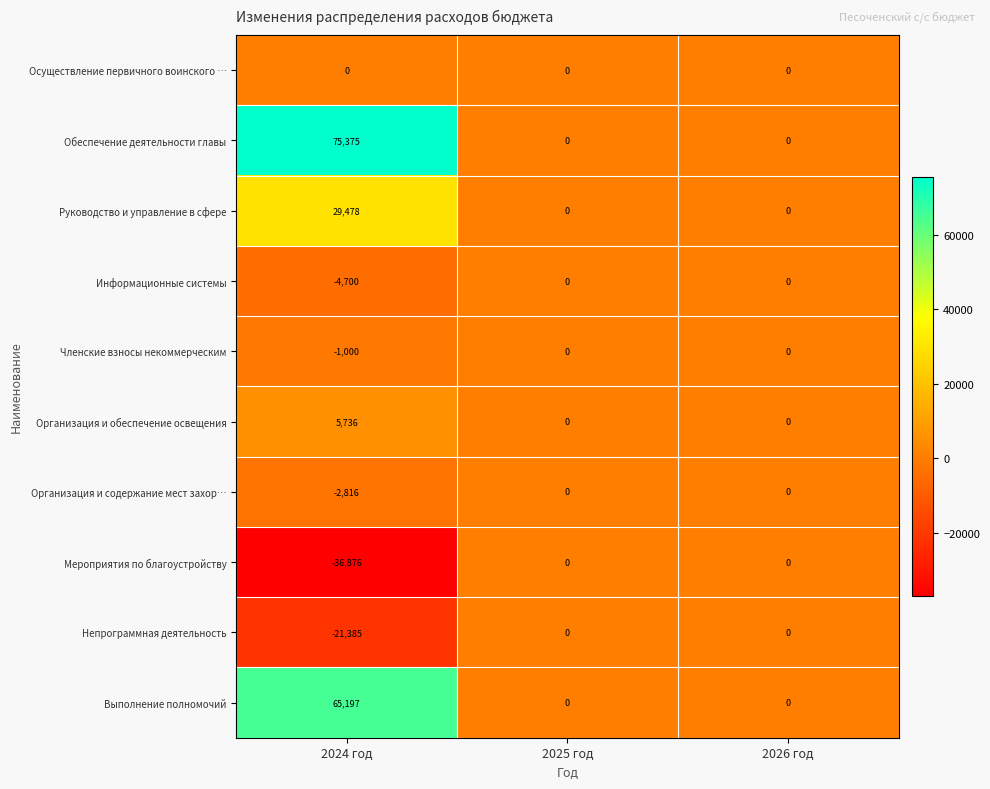

The Информационные системы series shows 0 at 2025 год. True or false?

True